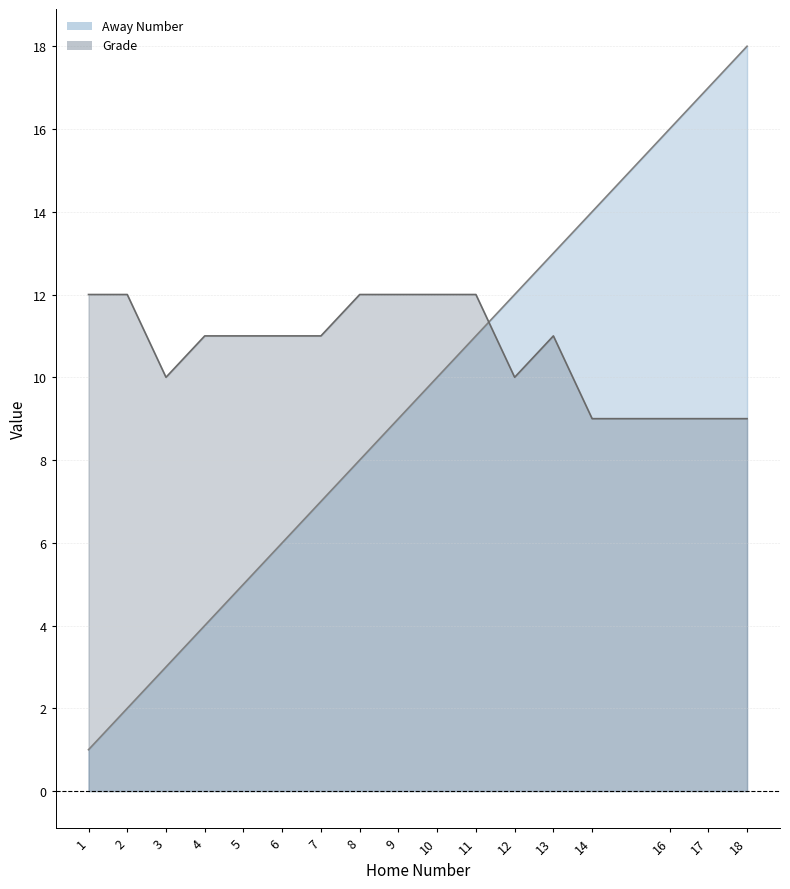

Rank the series by their maximum value, from highest to lowest.

Away Number, Grade